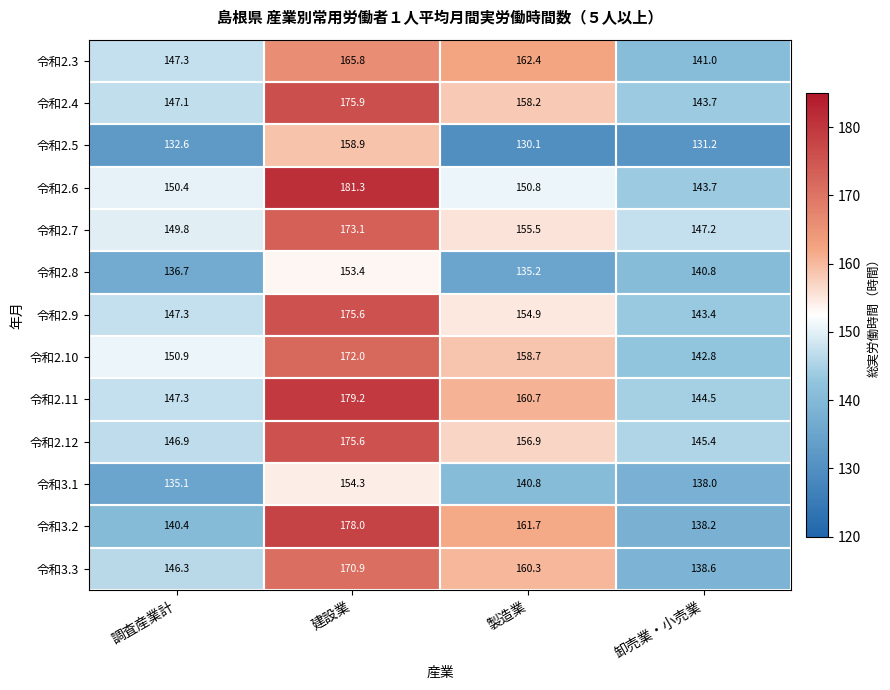

At 製造業, list the series in order from largest to smallest.

令和2.3, 令和3.2, 令和2.11, 令和3.3, 令和2.10, 令和2.4, 令和2.12, 令和2.7, 令和2.9, 令和2.6, 令和3.1, 令和2.8, 令和2.5